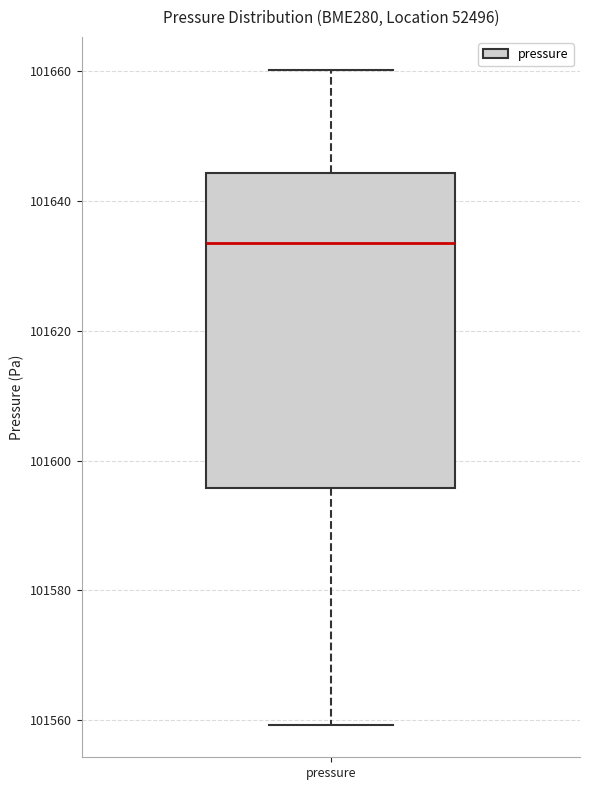

Read this box plot against the y-axis: the position of the median line, the range covered by the box, and the ends of both whiskers. The values are not printed on the chart, so give them approximately, as read against the axis.

median 101634, box 101596 to 101644, whiskers 101560 to 101660